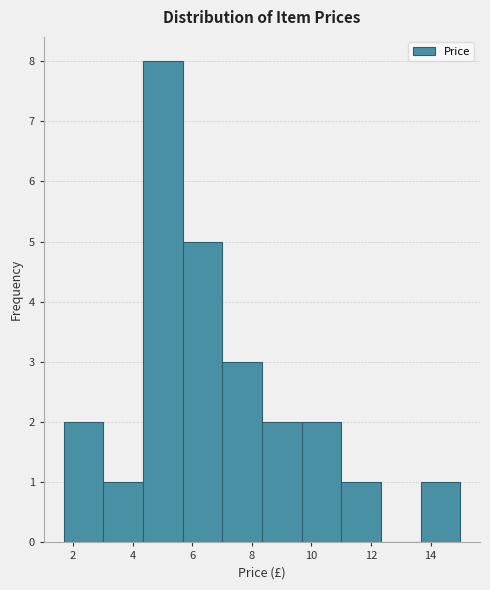

Reading left to right, list every bar in this chart as the range it spans on the x-axis followed by its height. Neither the bar edges nor the heights are printed on the chart, so give them approximately, as read against the axes.

1.6 to 3.0: 2
3.0 to 4.4: 1
4.4 to 5.6: 8
5.6 to 7.0: 5
7.0 to 8.4: 3
8.4 to 9.6: 2
9.6 to 11.0: 2
11.0 to 12.4: 1
12.4 to 13.6: 0
13.6 to 15.0: 1